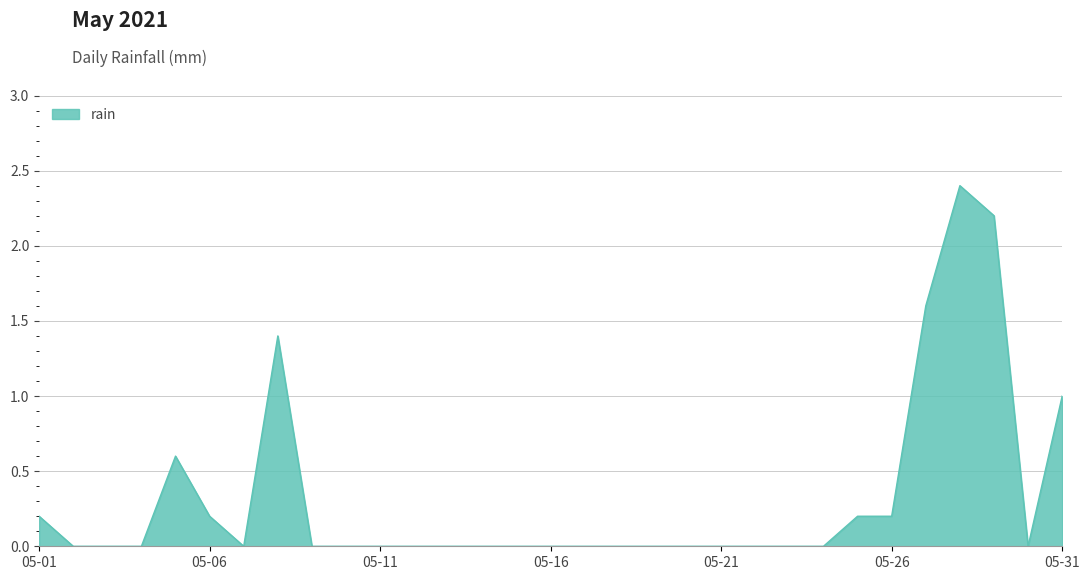

What is the difference between the maximum and minimum values?

2.4